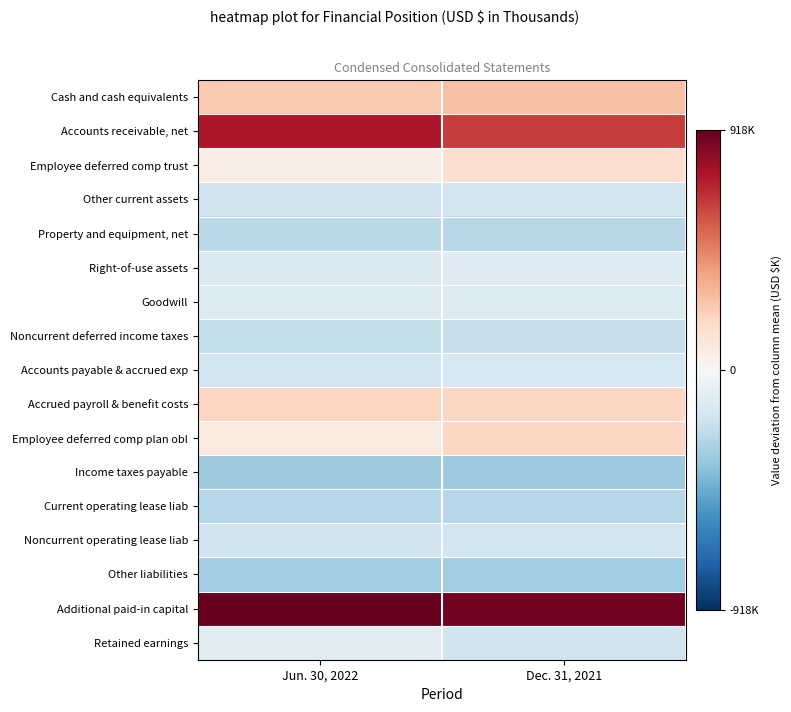

At which category does the chart reach its minimum across all series?

Dec. 31, 2021